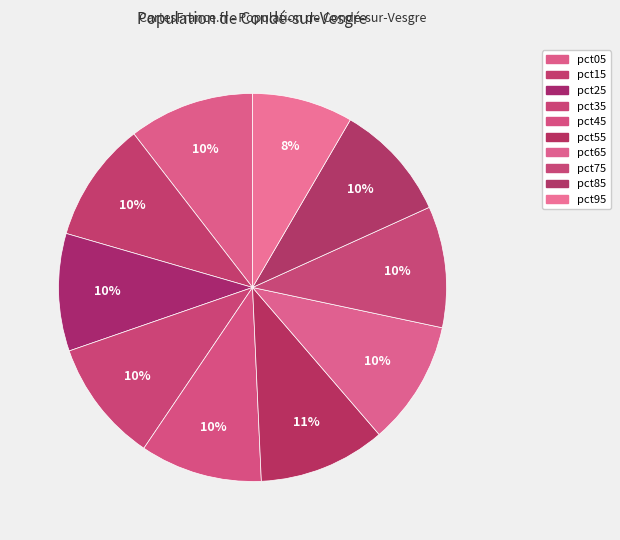

How many slices are in this pie chart?

10